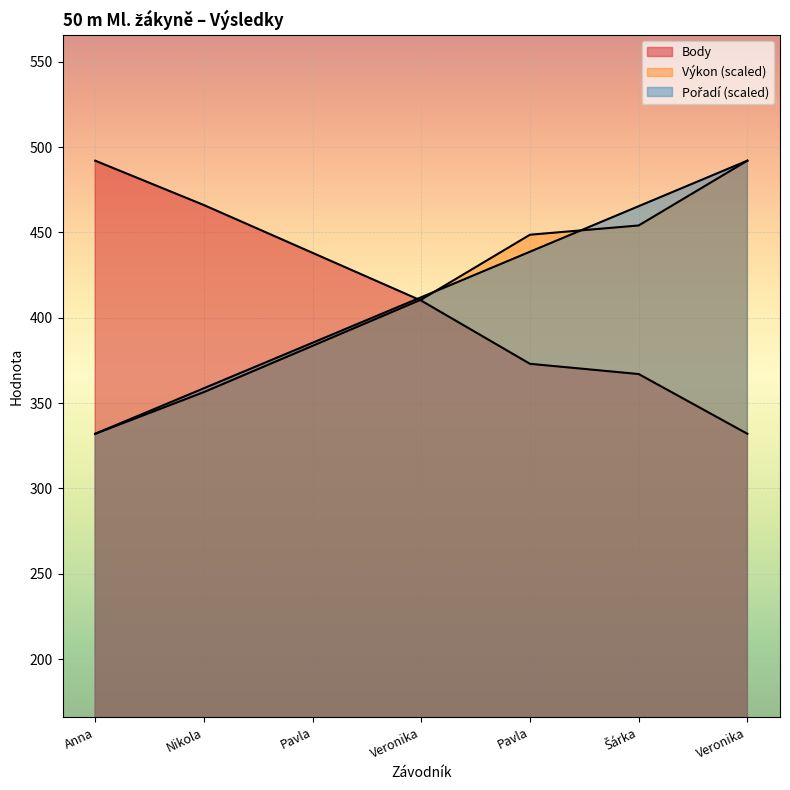

What is the difference between the maximum and minimum values in the Výkon series?

160.0